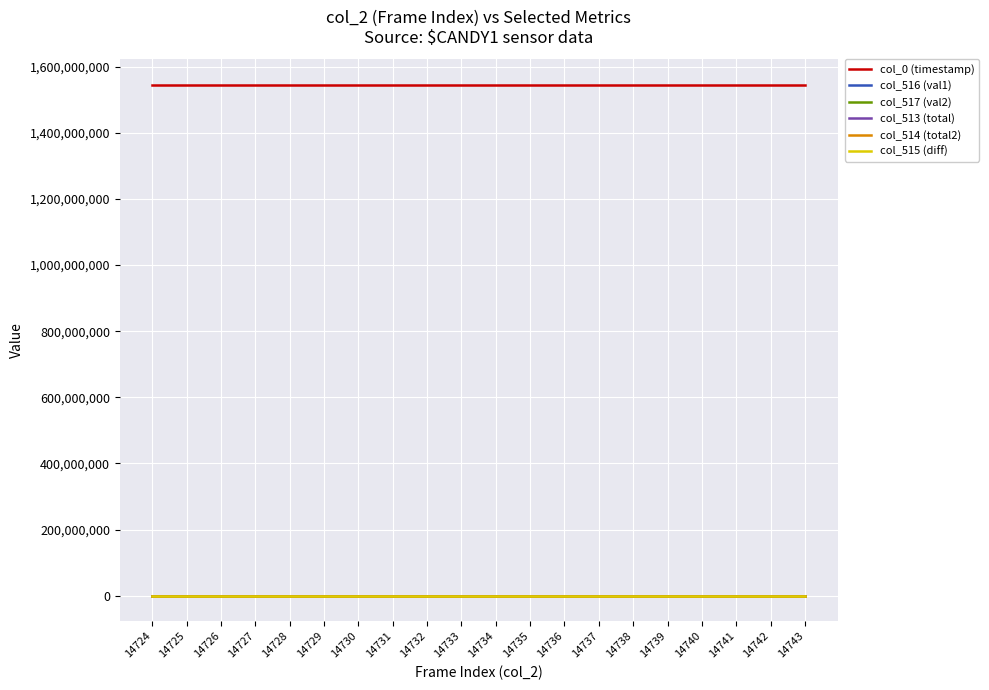

True or false: col_0 (timestamp) and col_513 (total) intersect in this chart.

False